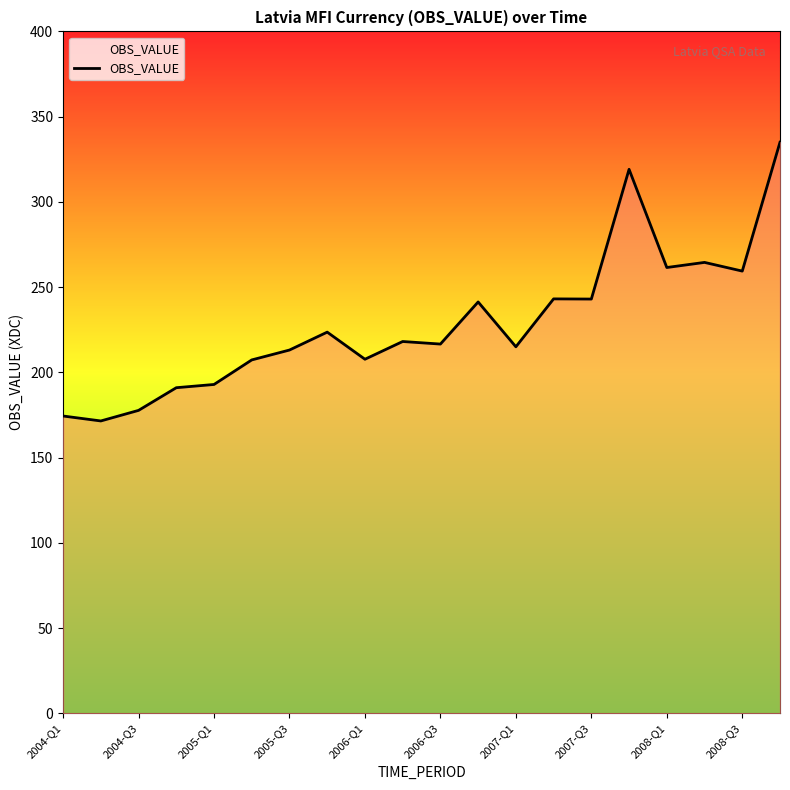

What is the minimum value shown in the chart?

171.5